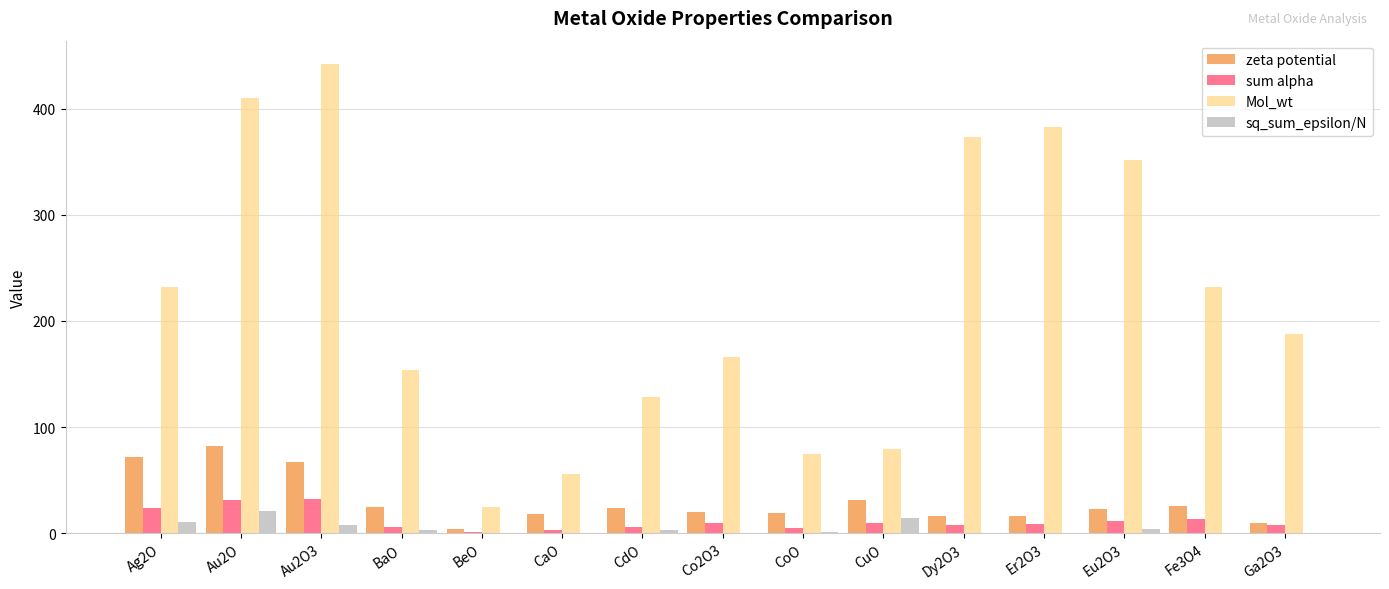

What is the sum of all sq_sum_epsilon/N values?

66.2